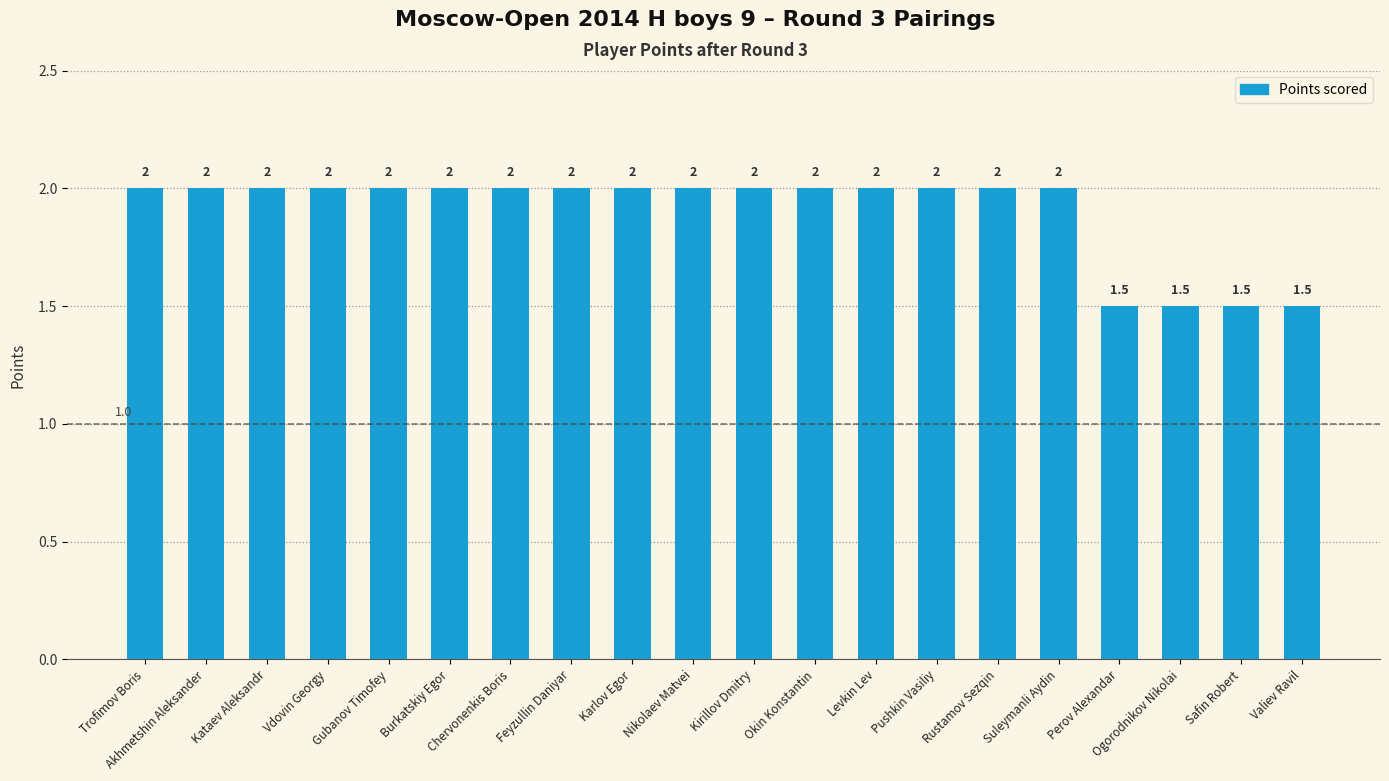

Reading left to right, extract all data points from this chart.

2.0	2.0	2.0	2.0	2.0	2.0	2.0	2.0	2.0	2.0	2.0	2.0	2.0	2.0	2.0	2.0	1.5	1.5	1.5	1.5